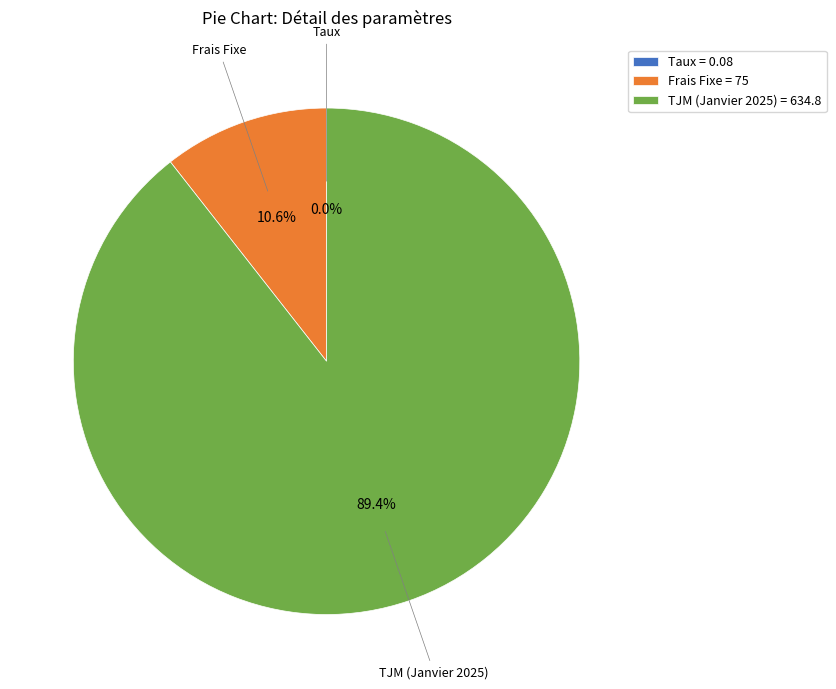

To the nearest percent, what portion does Frais Fixe represent?

11%